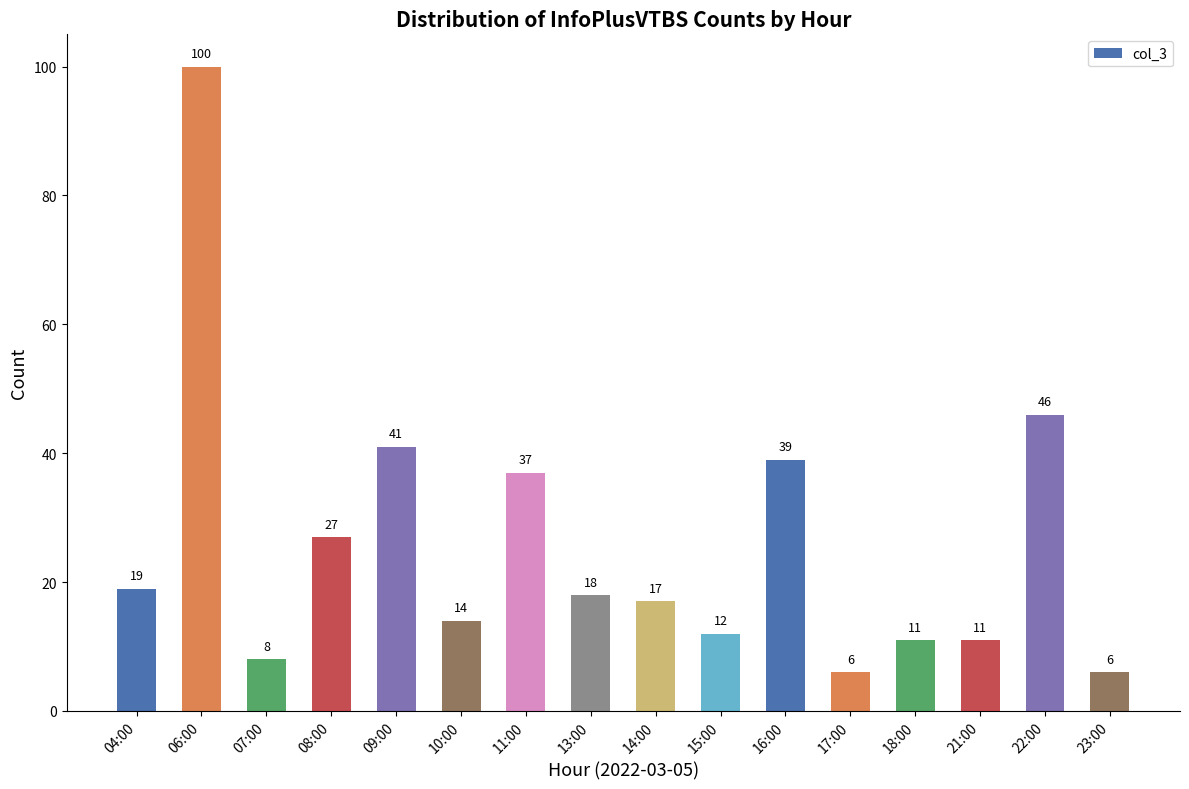

Which category has the highest value across all series?

06:00